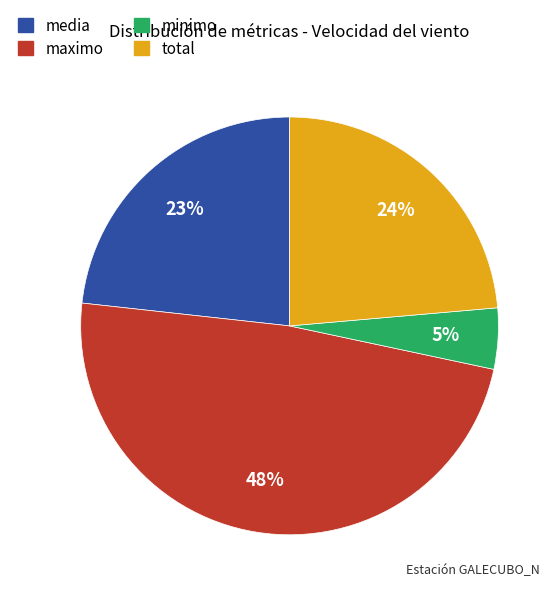

How many slices are in this pie chart?

4